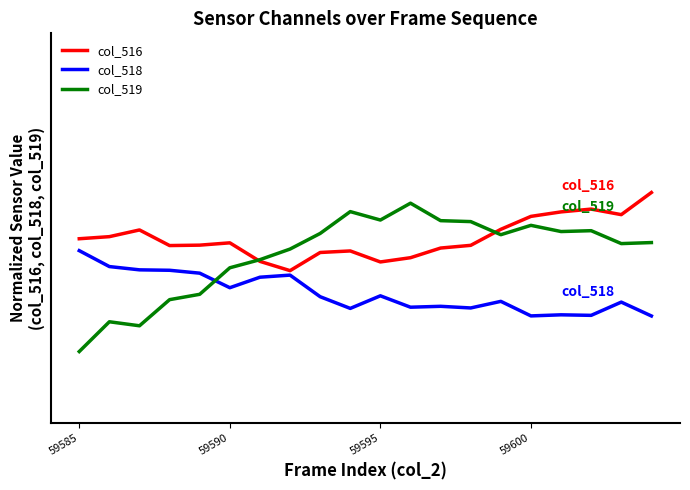

What are all the series names shown in the legend?

col_516, col_518, col_519